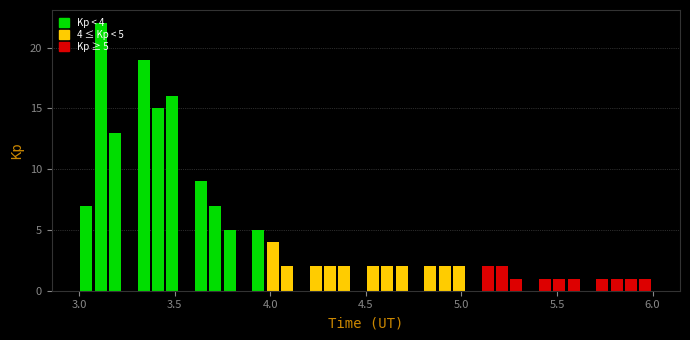

Around what value on the x-axis is the tallest bar? Give the approximate position of its centre, as read against the axis.

3.10